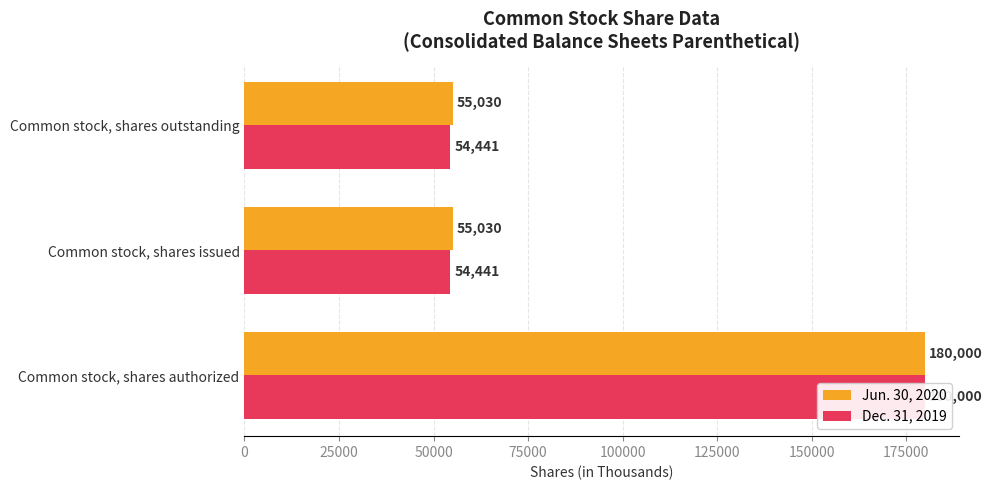

How many distinct data groups are displayed?

2